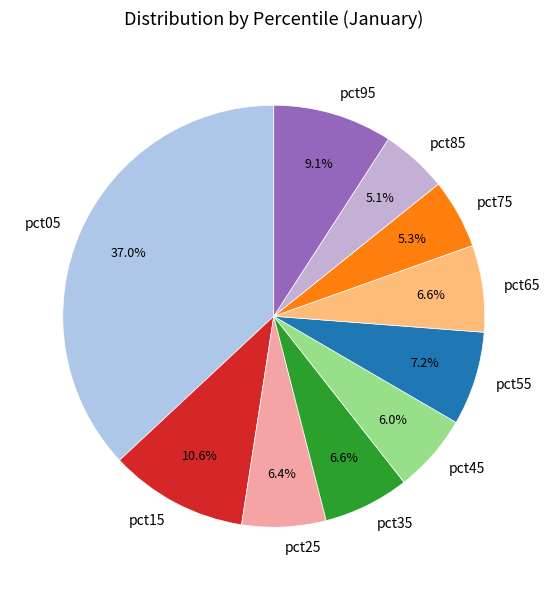

Count the number of slices in the pie.

10